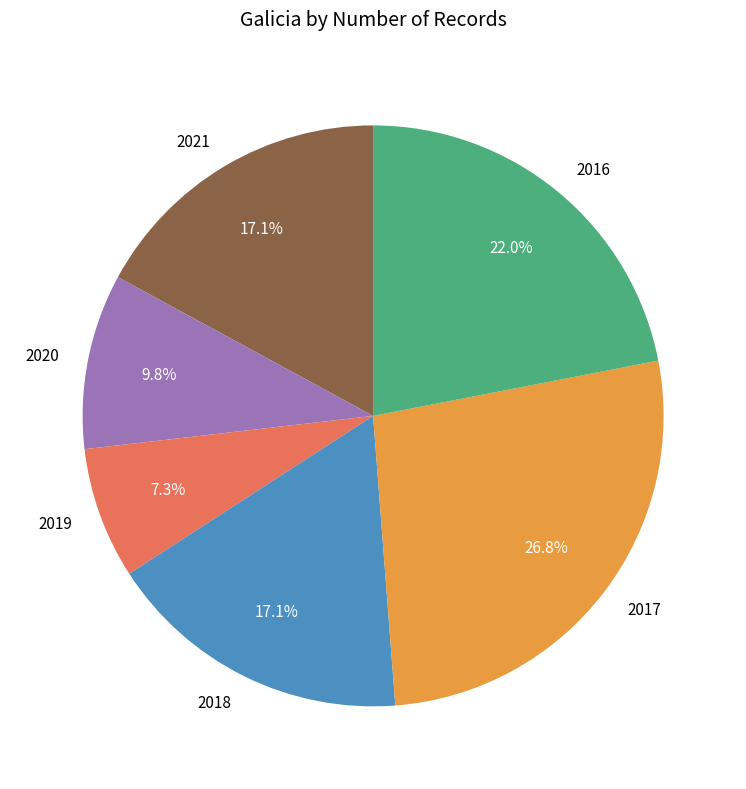

What percentage is the 2017 slice, to the nearest percent?

27%